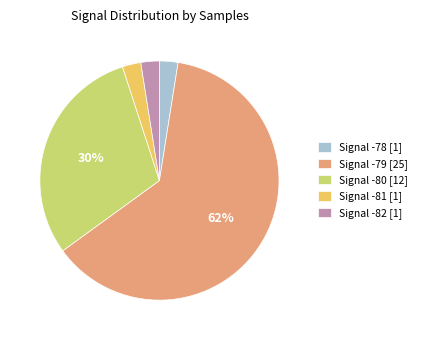

To the nearest percent, what percentage of the pie is Signal -81 [1]?

2%